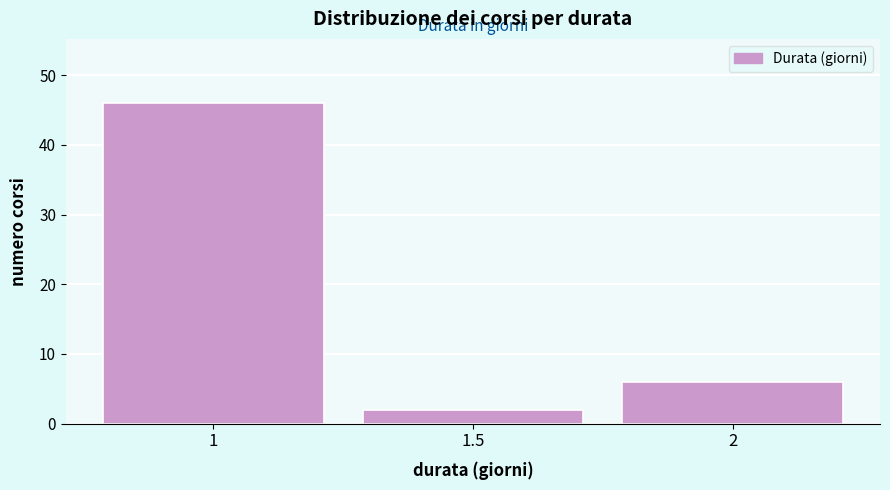

Reading left to right, list every bar in this chart as the range it spans on the x-axis followed by its height. The values are not printed on the chart, so give them approximately, as read against the axis.

0.75 to 1.25: 46
1.25 to 1.75: 2
1.75 to 2.25: 6